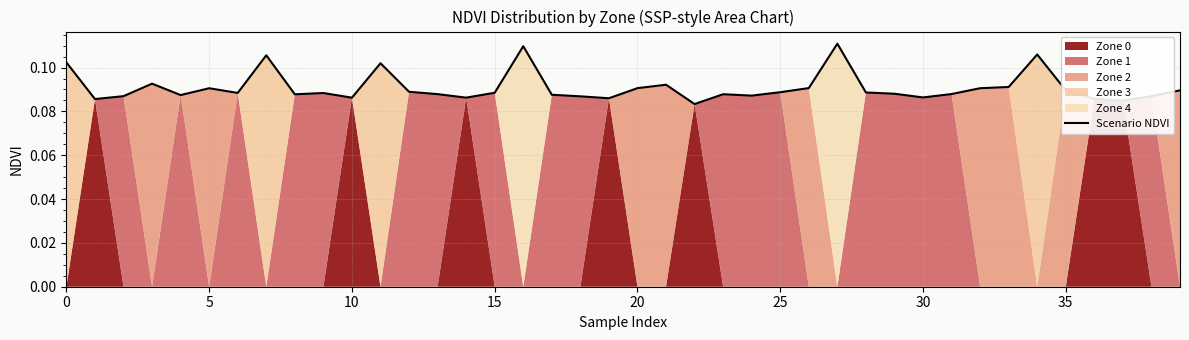

How many categories are shown in the chart?

40